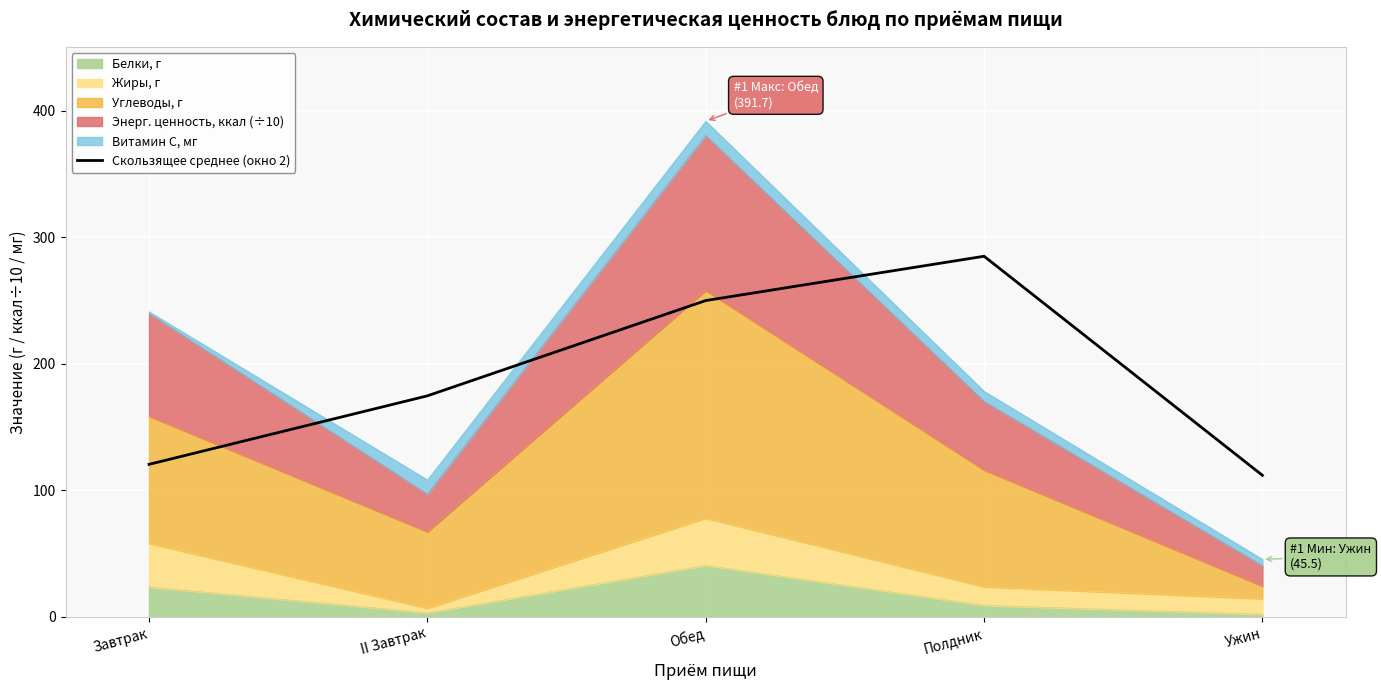

What is the label of the 1st point from the right?

Ужин